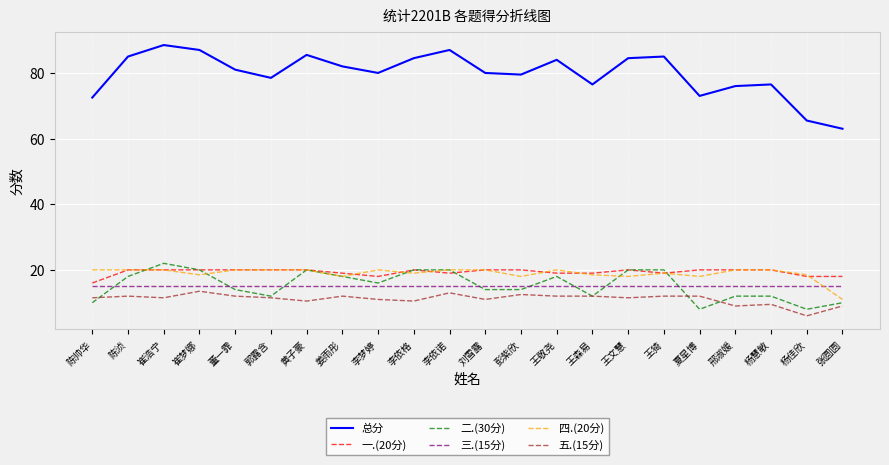

True or false: 二.(30分) has more than 2 interior local peaks.

True